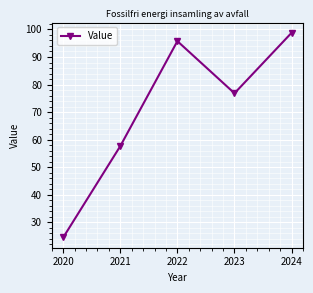

What is the smallest value displayed?

24.5